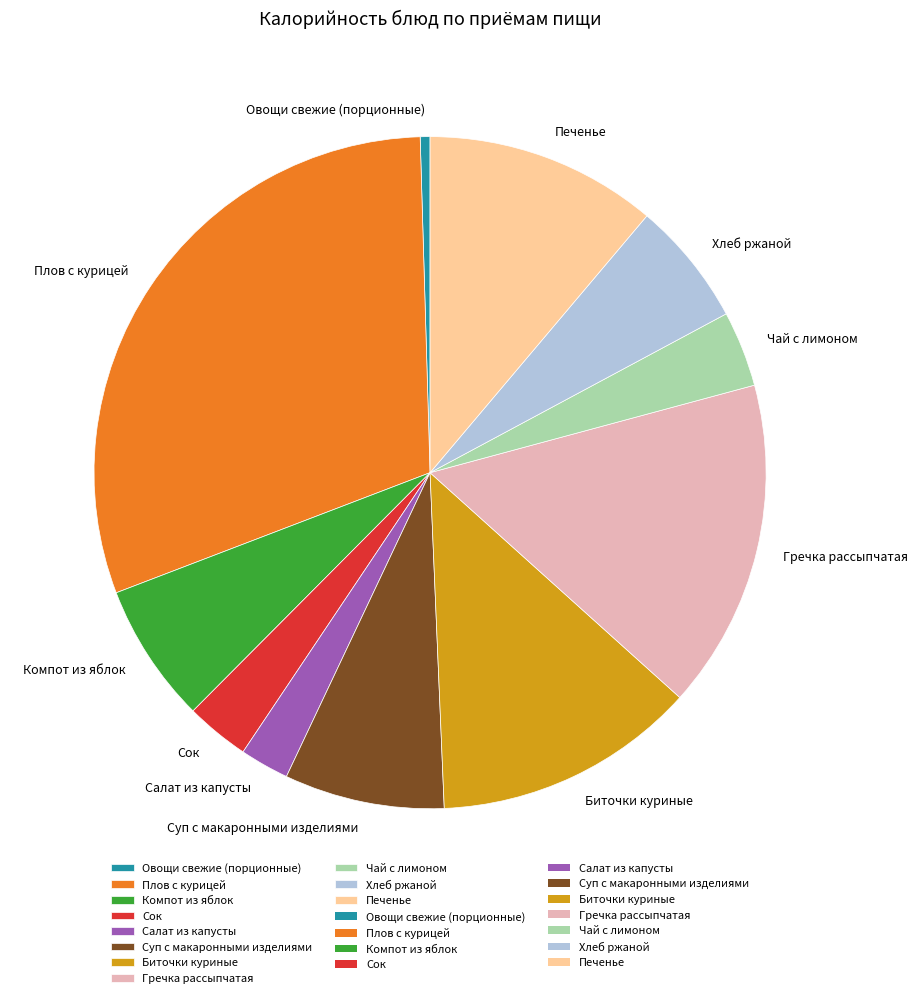

Does any single category account for the majority?

No